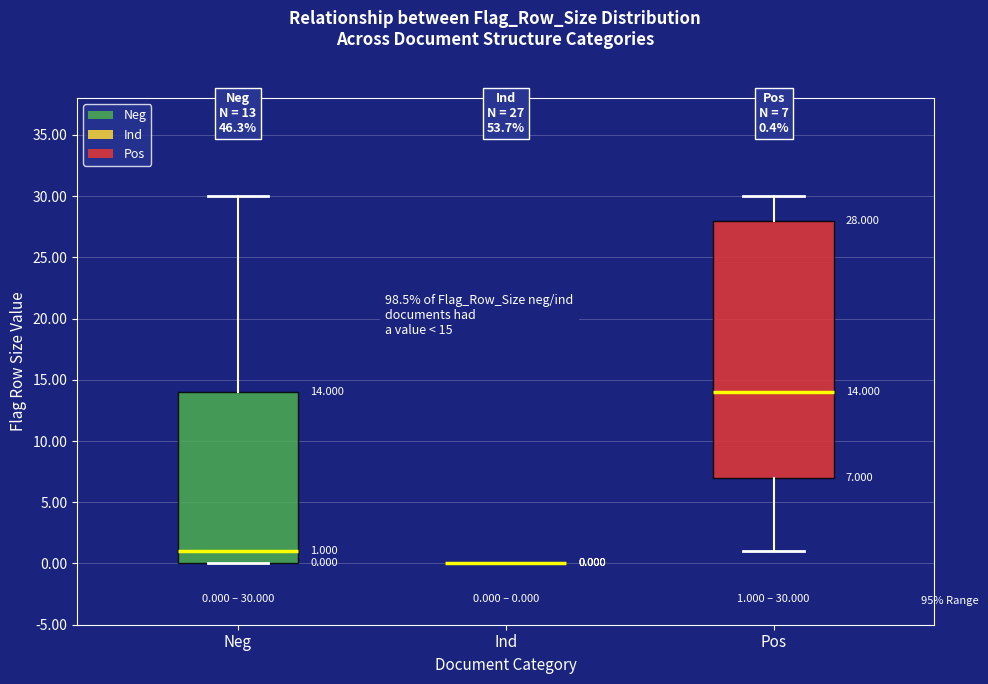

Comparing the boxes themselves (not the whiskers), which one is the tallest?

Pos